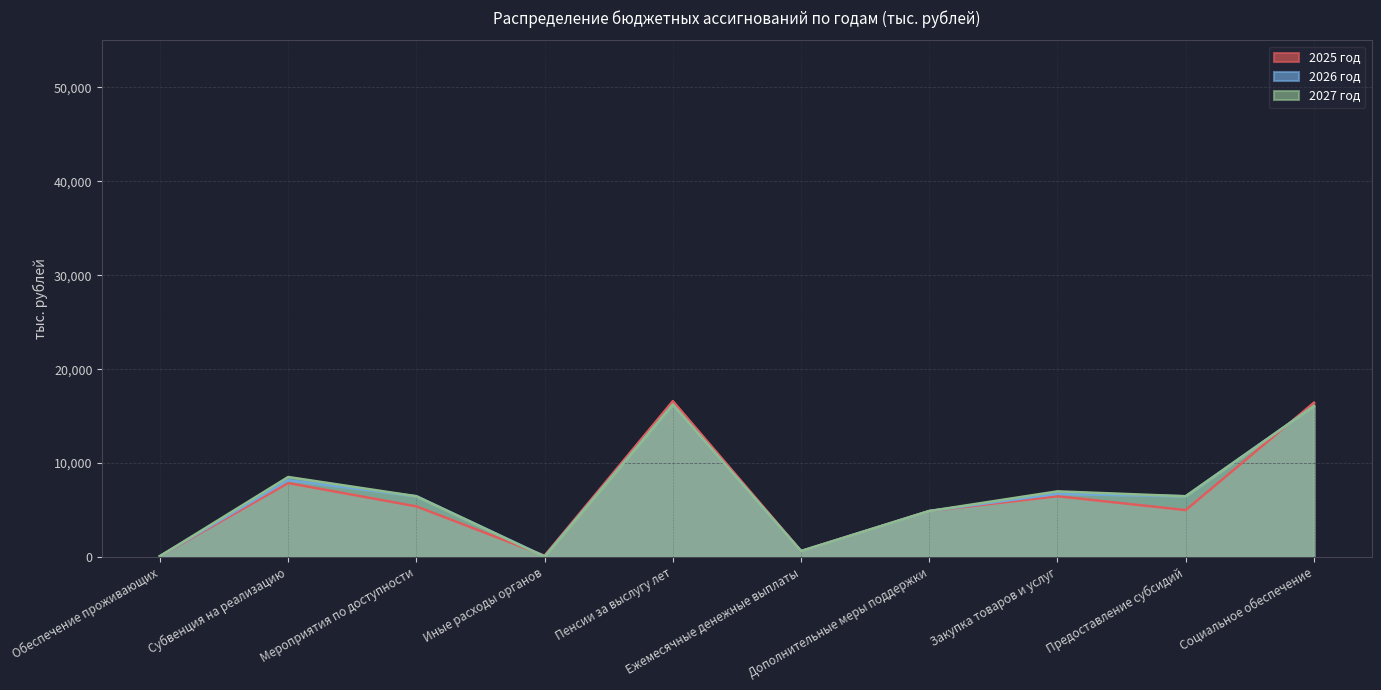

Which series has the largest total across all categories?

2027 год